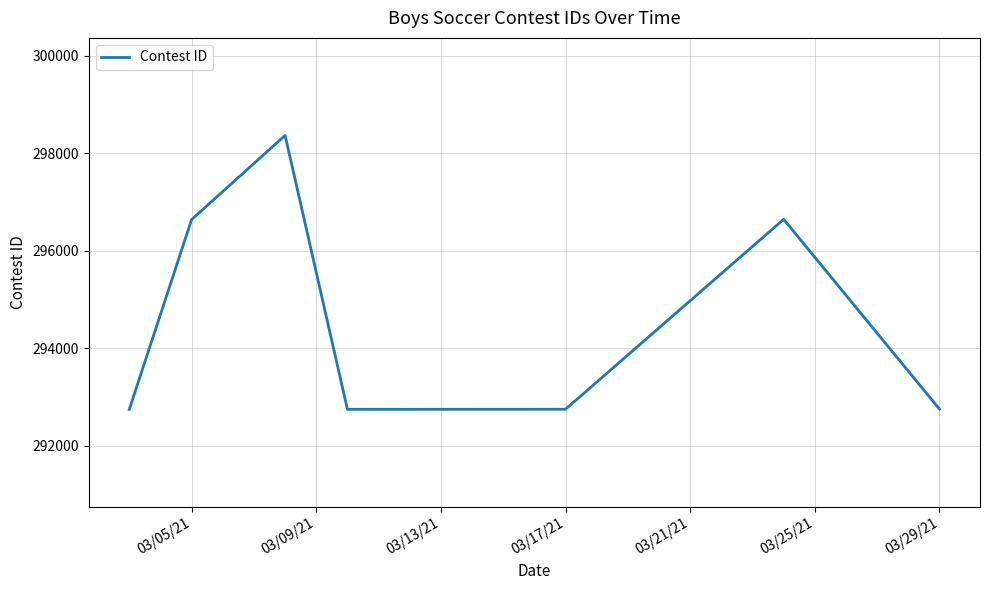

What is the difference between the second highest and minimum values?

3898